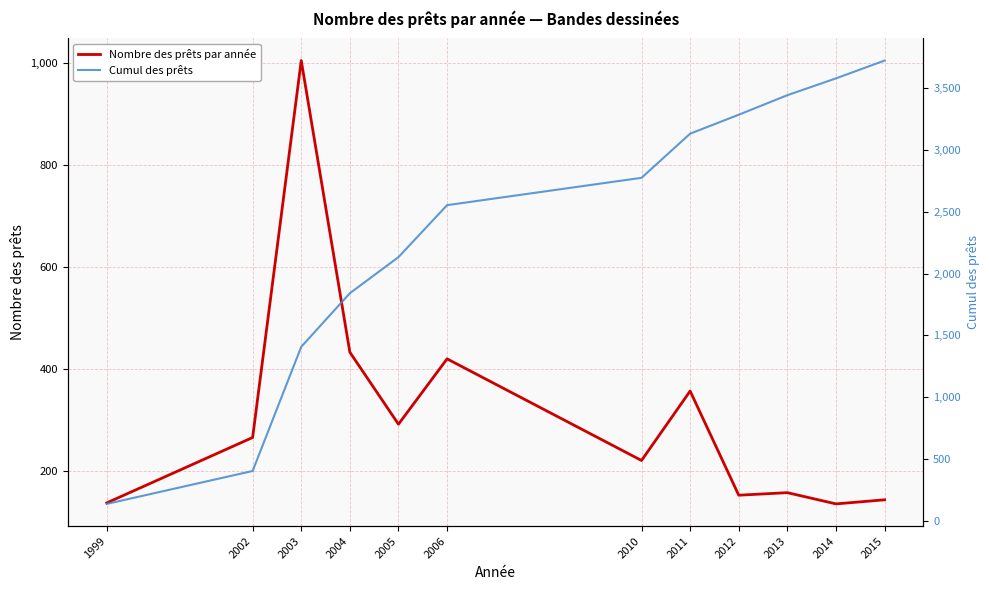

How many lines are shown in the chart?

2